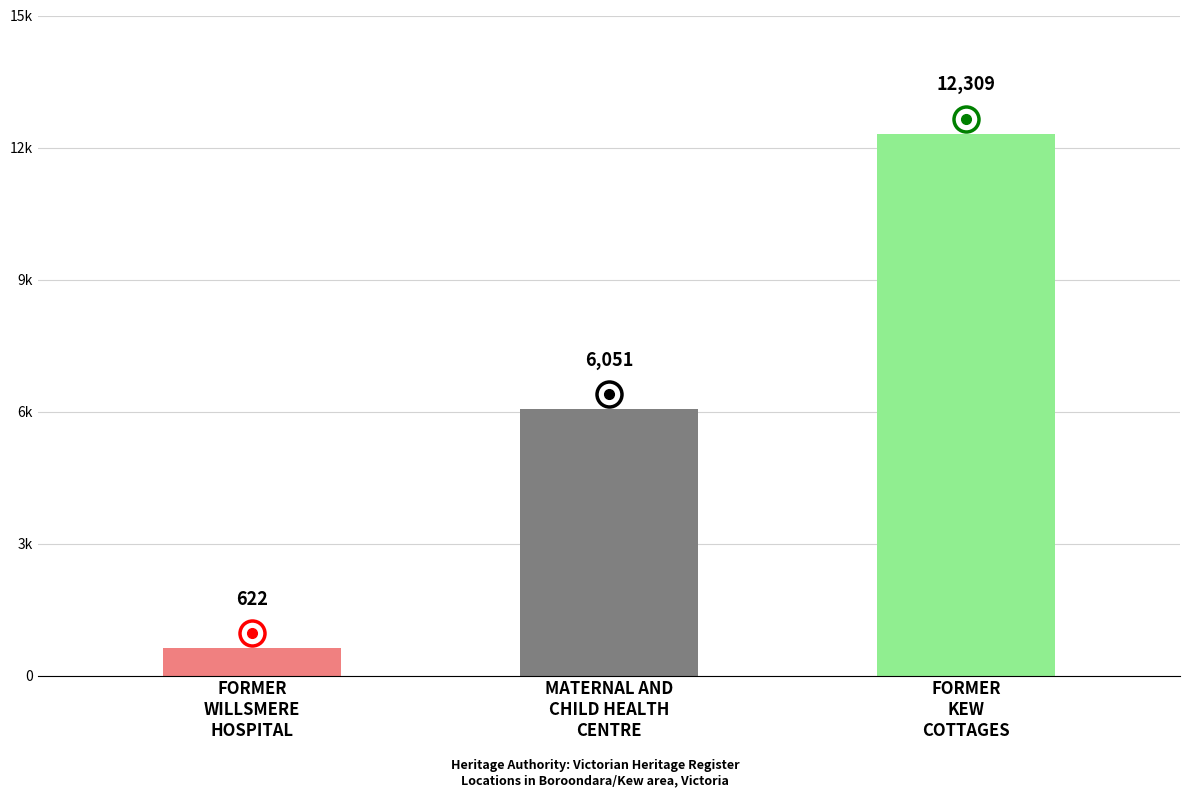

Are the bars horizontal?

No